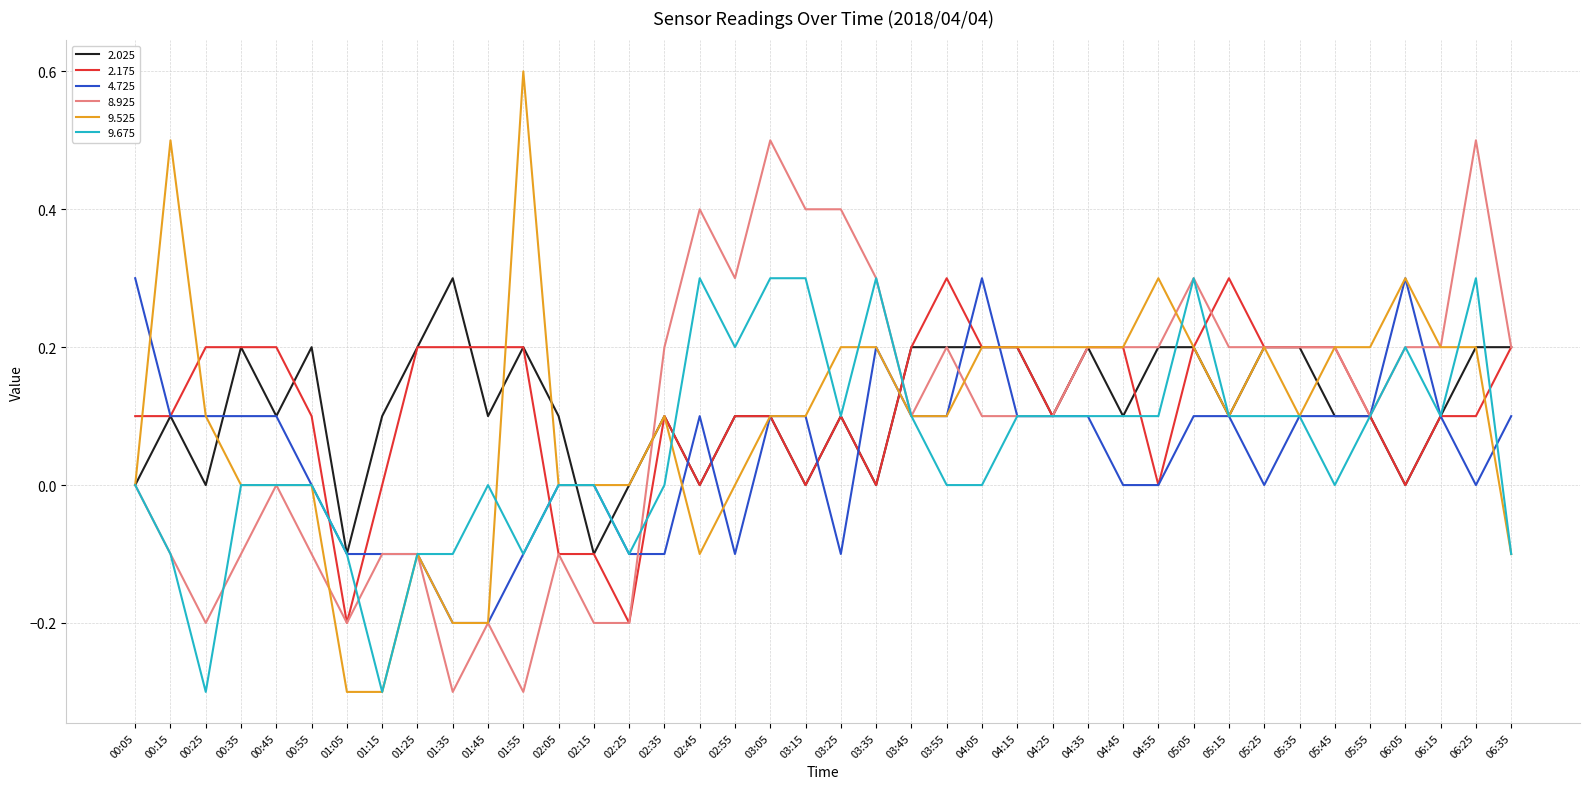

What position from the left is 04:35?

28